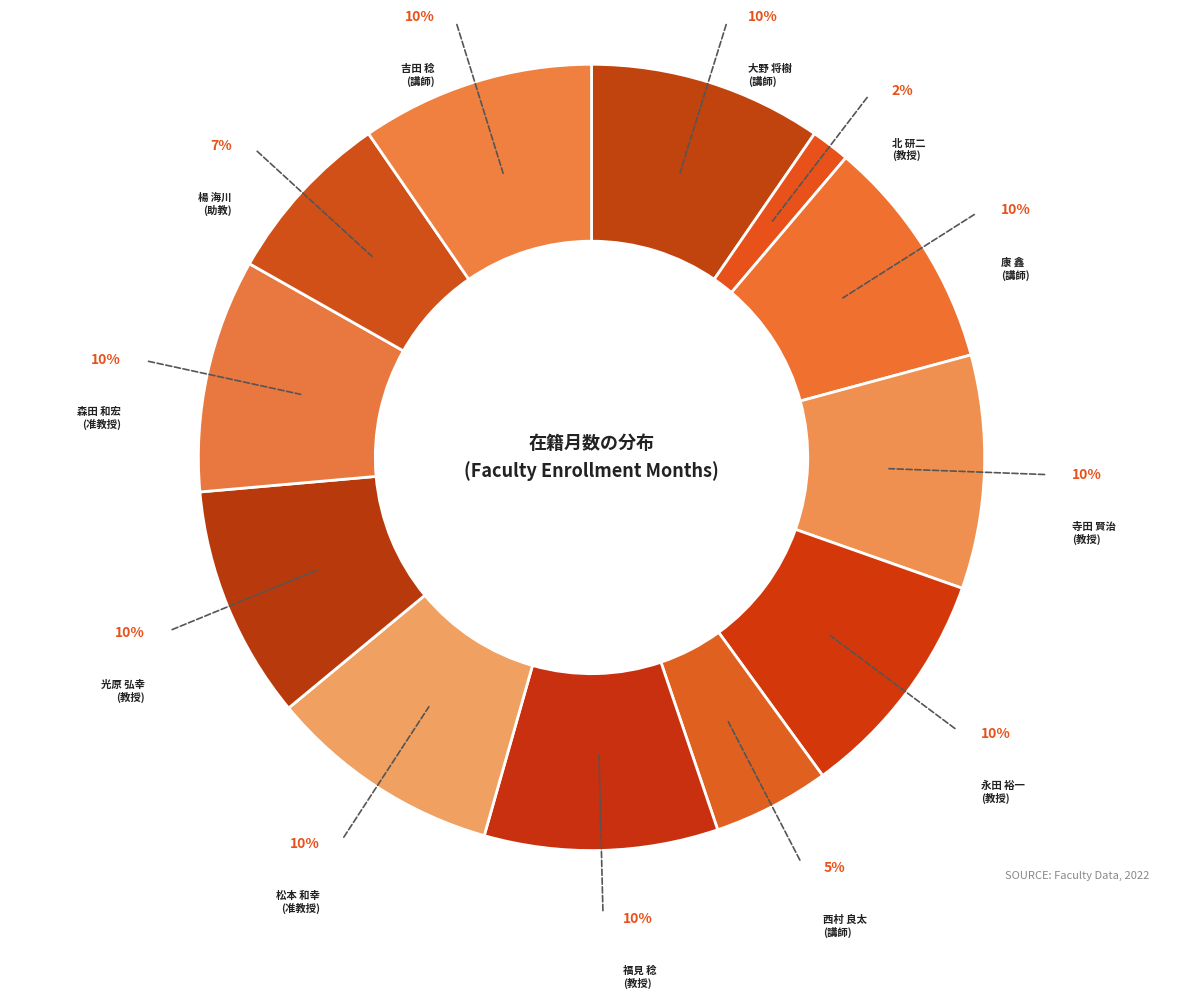

Is the sum of 森田 和宏 (准教授) and 楊 海川 (助教) greater than half?

No